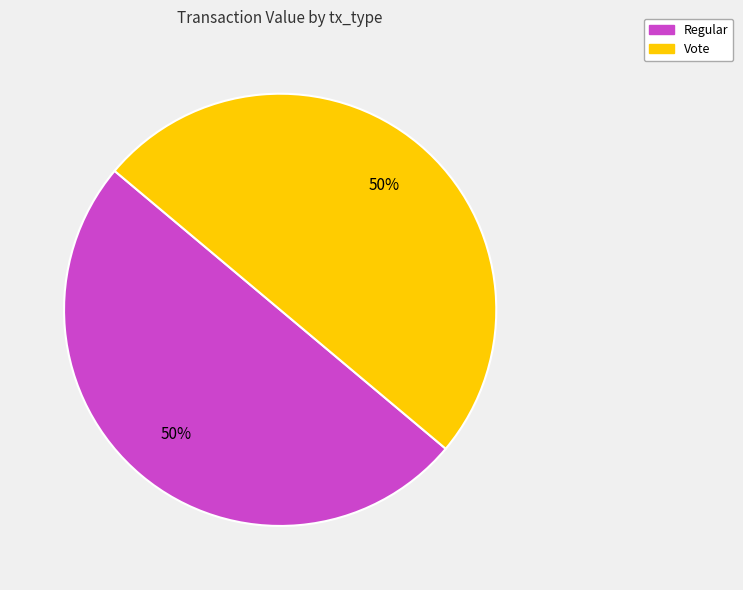

Count the number of slices in the pie.

2